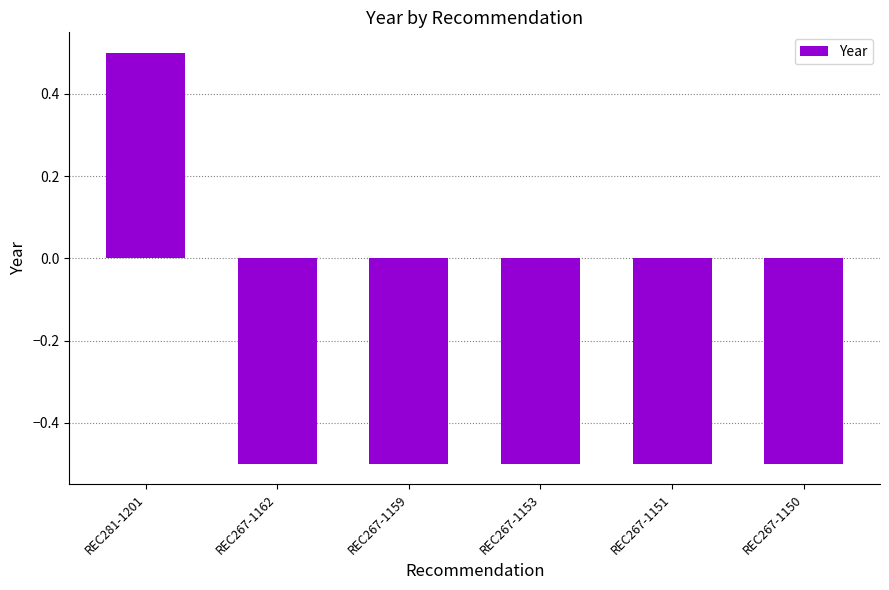

What is the sum of the values at REC267-1162 and REC267-1159?

-1.0